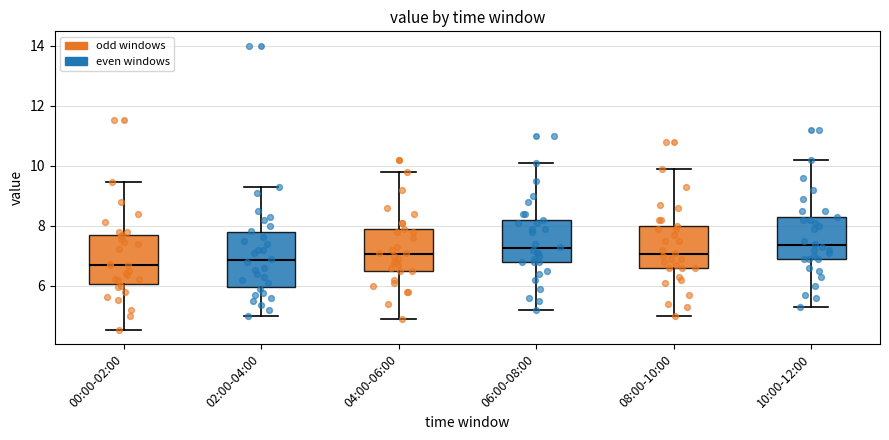

Where does the median line of the box for 00:00-02:00 sit on the y-axis? The values are not printed on the chart, so give them approximately, as read against the axis.

6.8